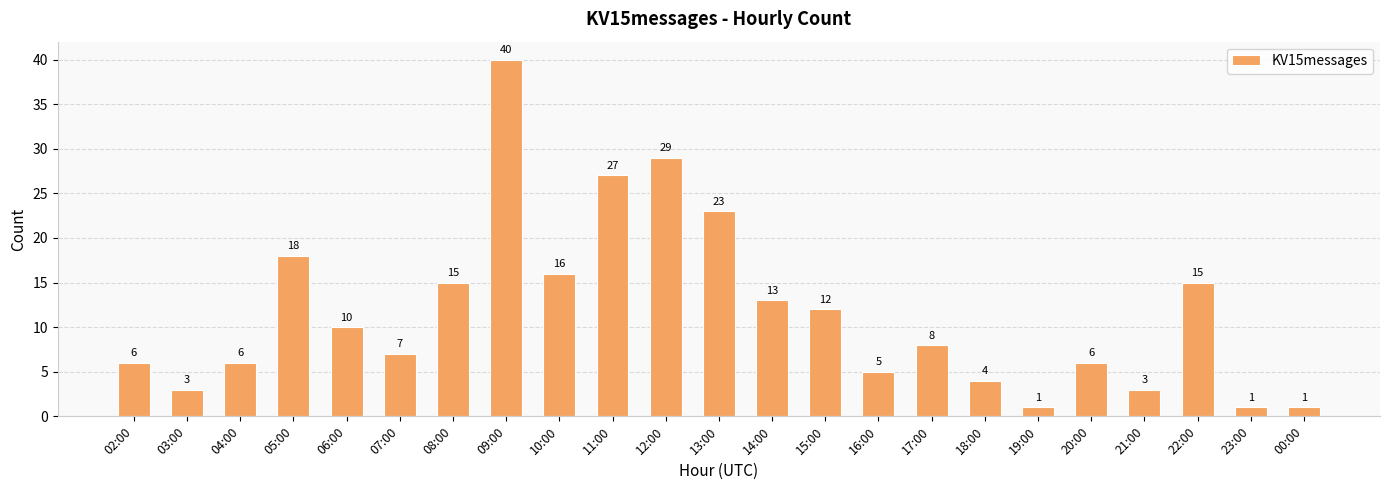

What is the difference between the values at 05:00 and 20:00?

12